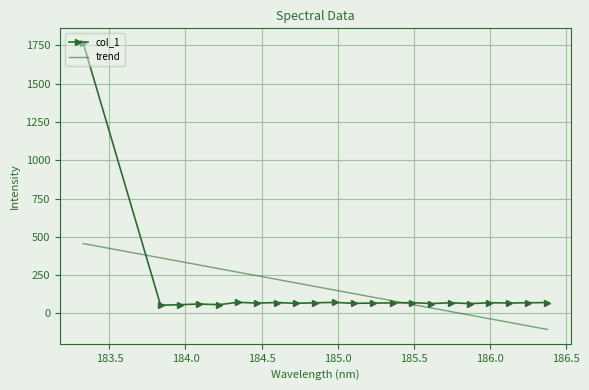

Where is the first local maximum?

184.090814364511